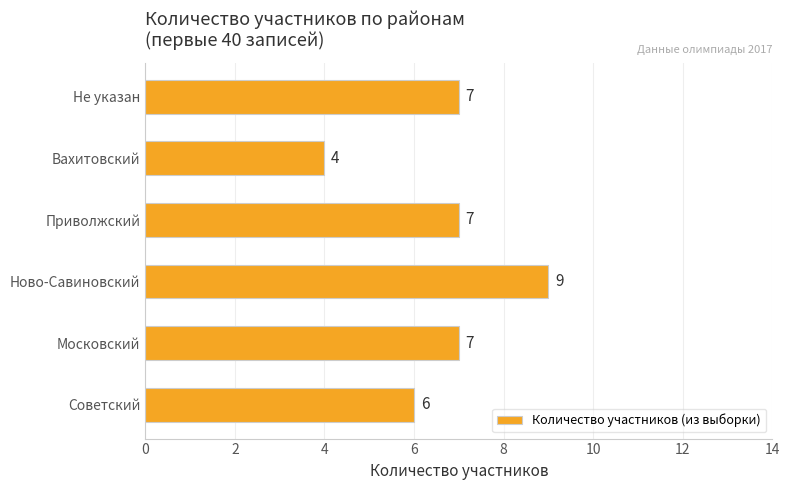

How many values are below 7?

2